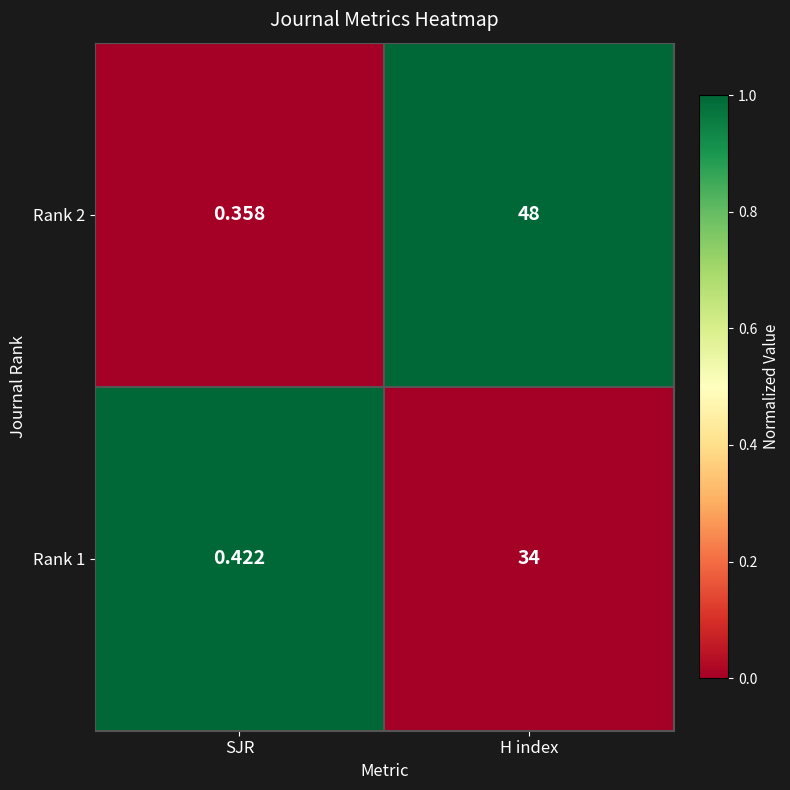

List the labels in order of Rank 2 value, largest first.

H index, SJR